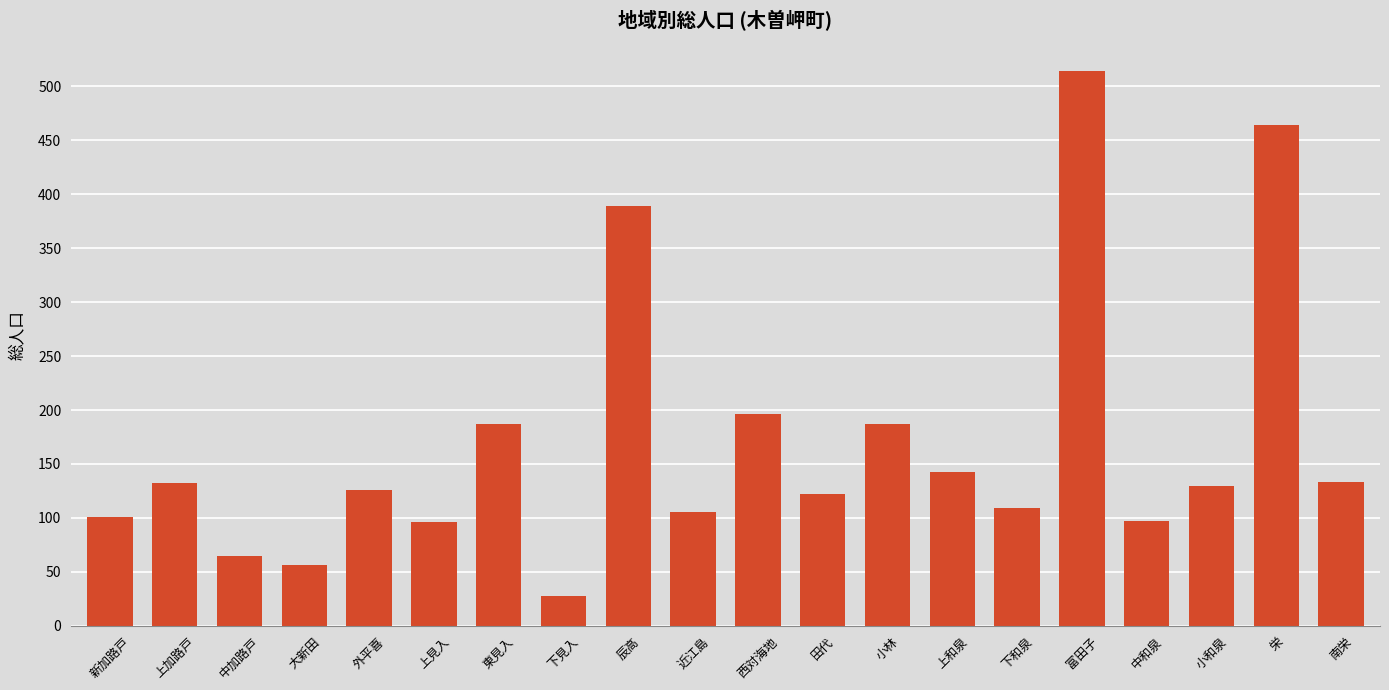

The chart shows a value of 796 at 富田子. True or false?

False